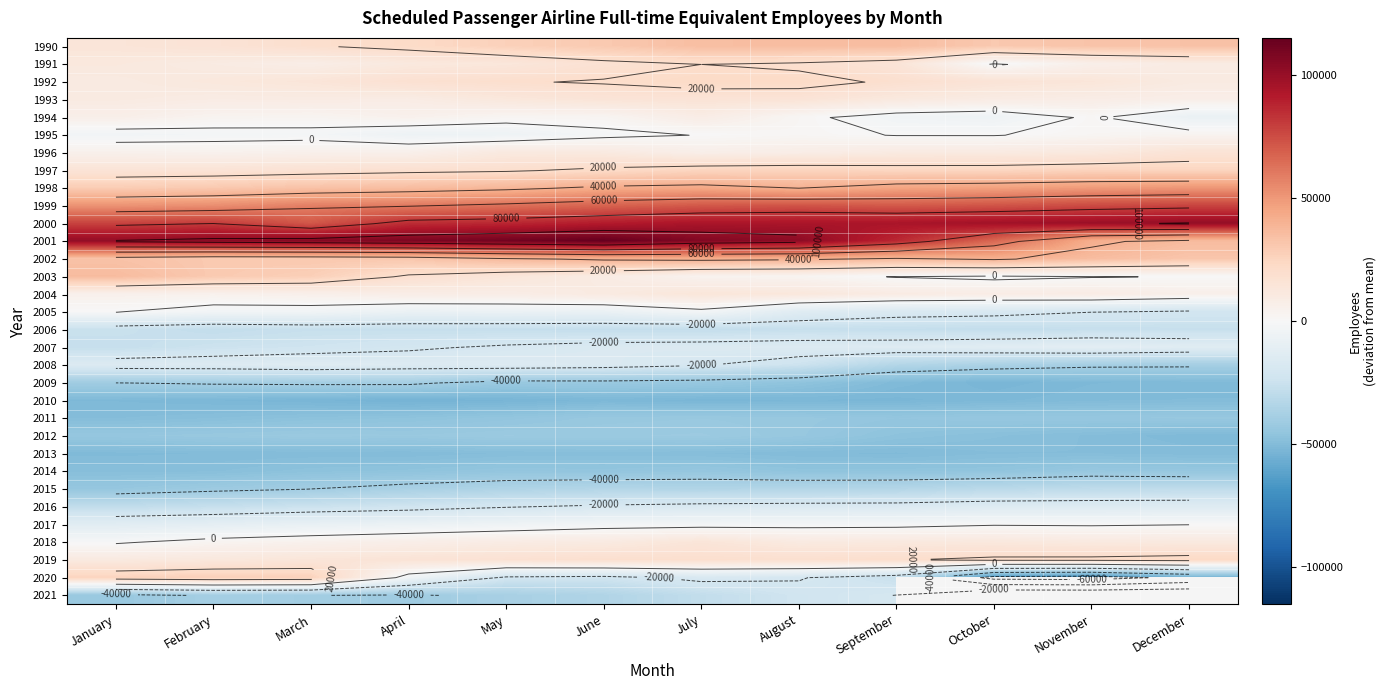

What is the difference between the 2012 values at September and July?

4866.0